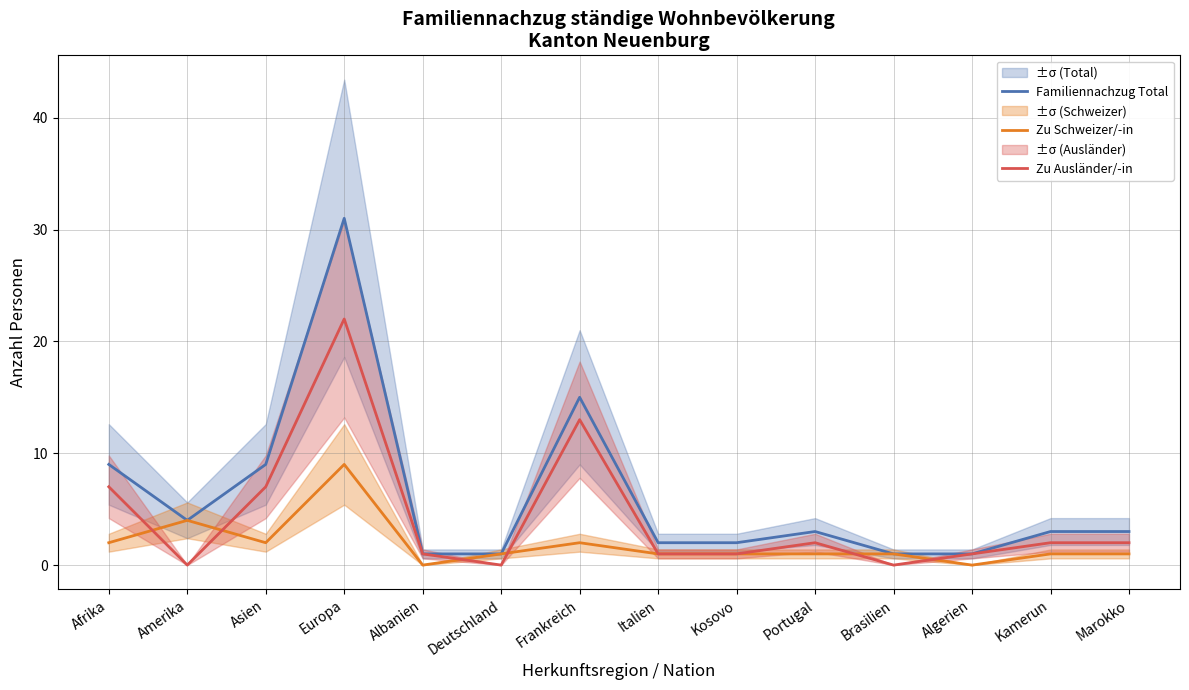

What are all the series names shown in the legend?

Familiennachzug Total, Zu Schweizer/-in, Zu Ausländer/-in